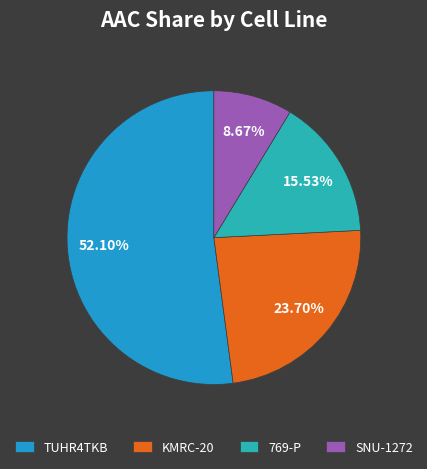

True or false: SNU-1272 accounts for 9% of the total.

True